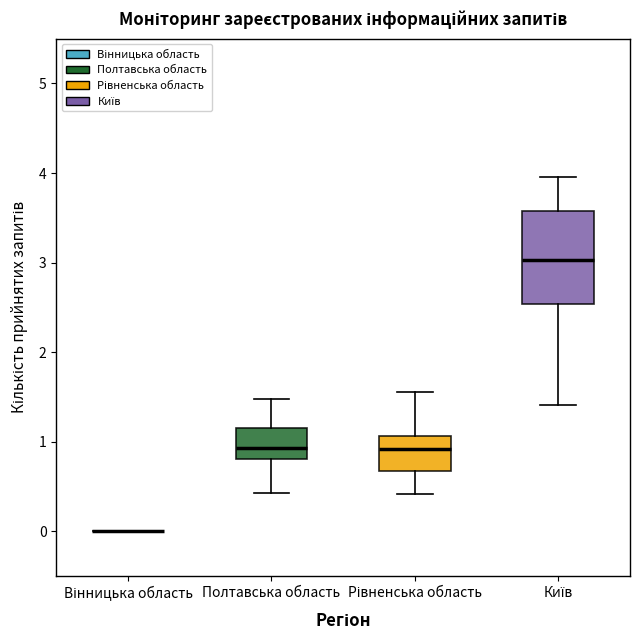

Comparing the boxes themselves (not the whiskers), which one is the tallest?

Київ